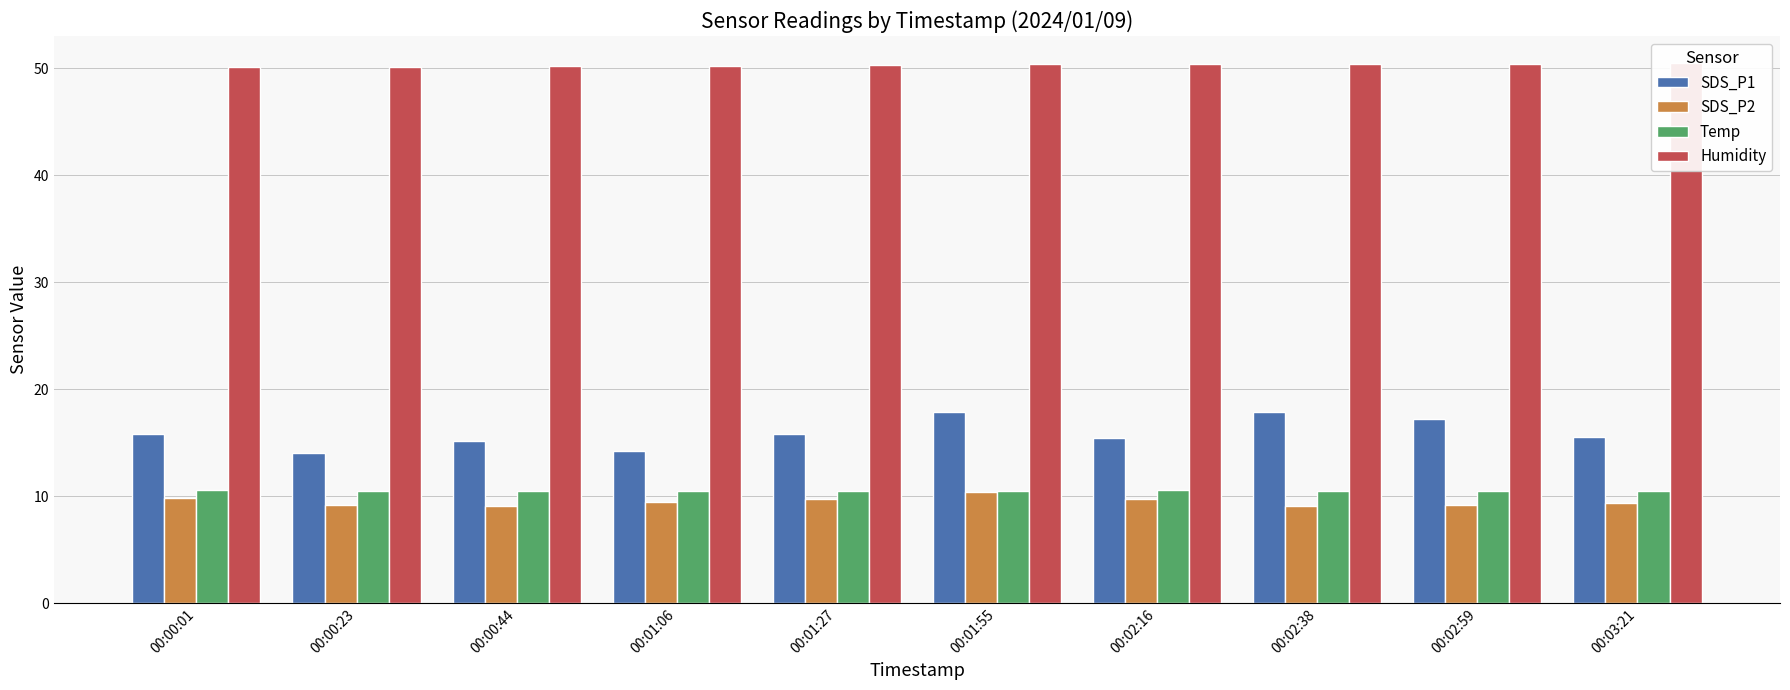

The SDS_P2 series shows 9.2 at 00:02:59. True or false?

True